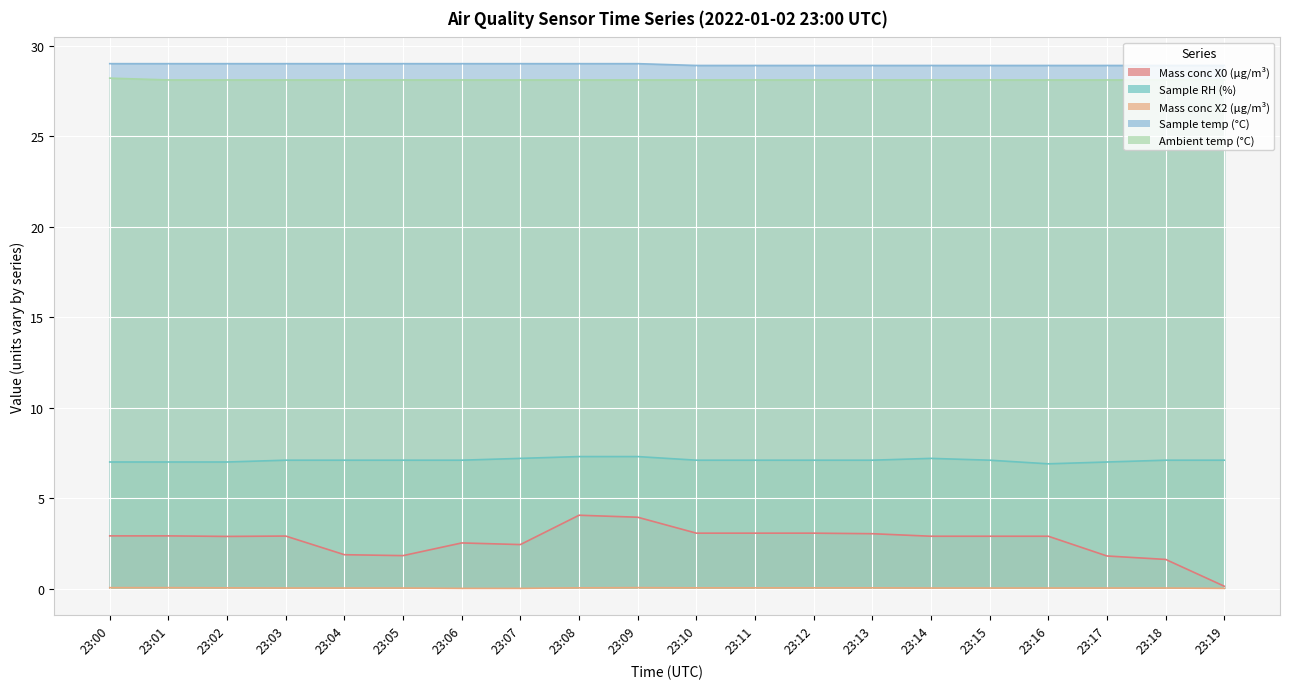

Which series changed the most between 23:05 and 23:07?

Mass conc X0 (μg/m³)